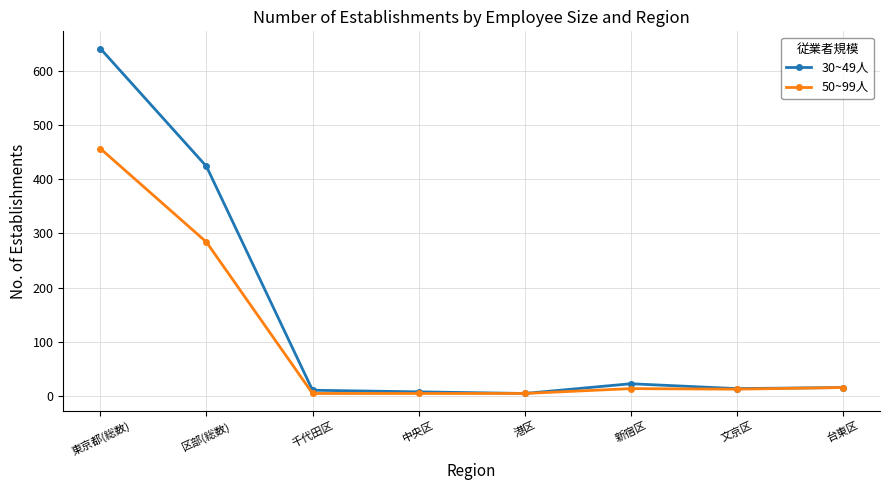

List the series in order of their overall mean, highest first.

30~49人, 50~99人